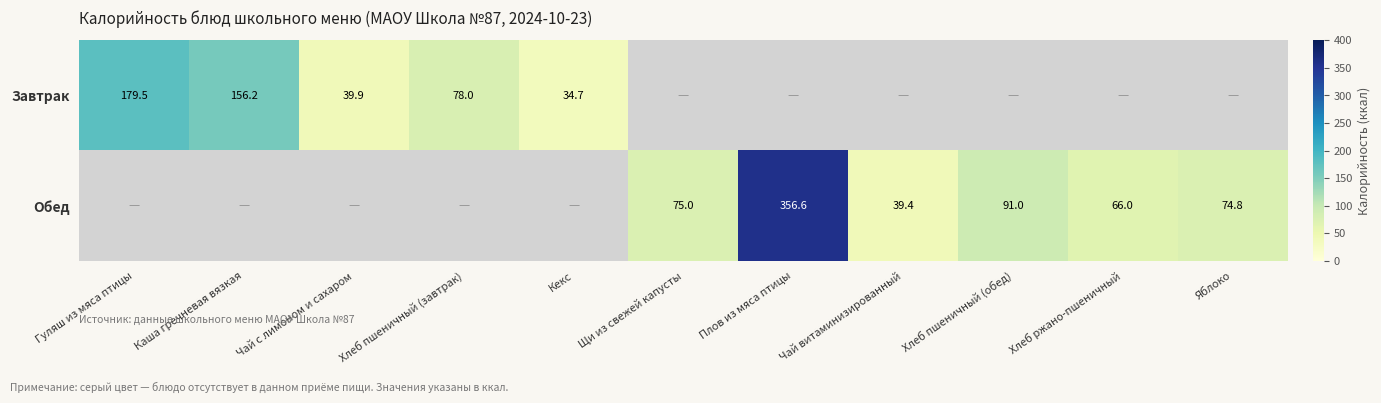

At Каша гречневая вязкая, list the series in order from largest to smallest.

Завтрак, Обед